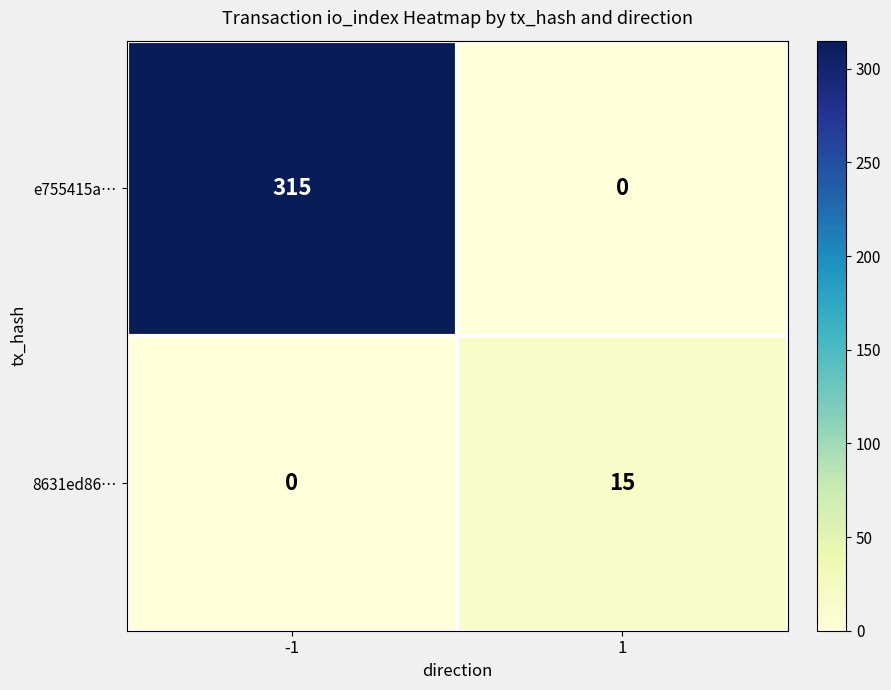

What is the maximum value shown in the chart?

315